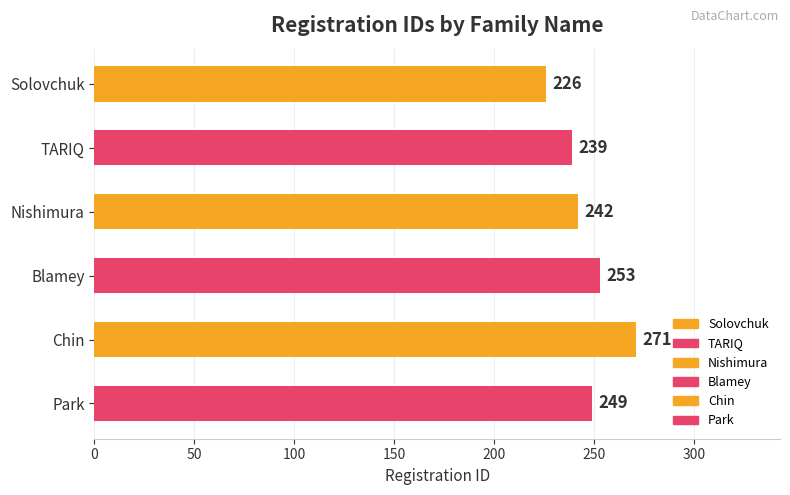

What is the change in value from Solovchuk to TARIQ?

+13